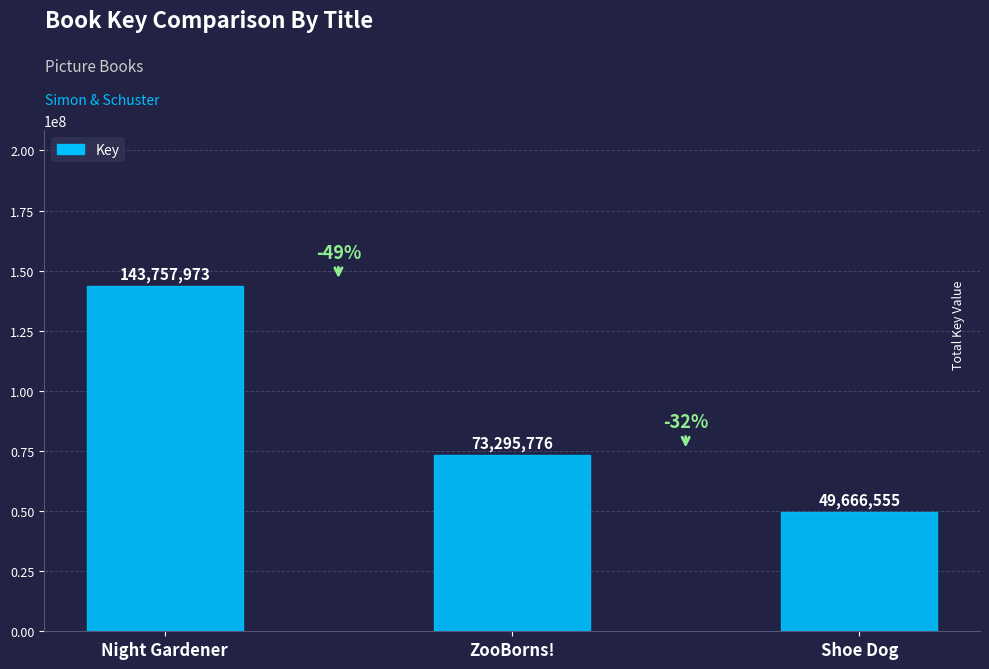

What is the label of the 3rd bar from the left?

Shoe Dog